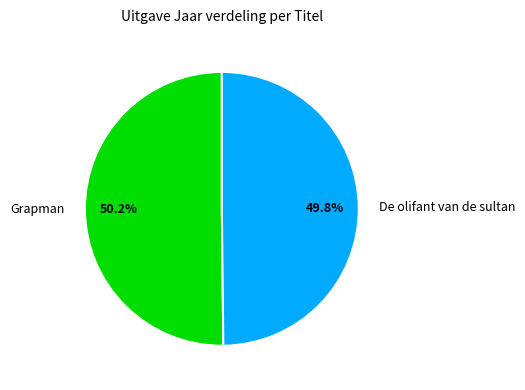

Is there any slice that represents more than half of the pie?

Yes